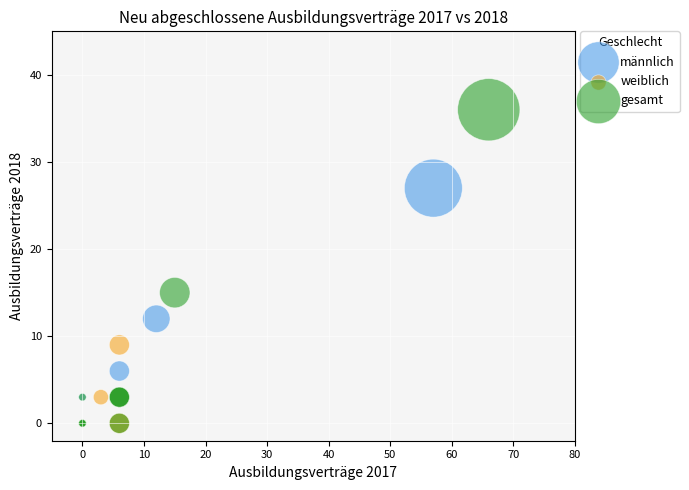

Which series reaches the maximum Y coordinate?

gesamt